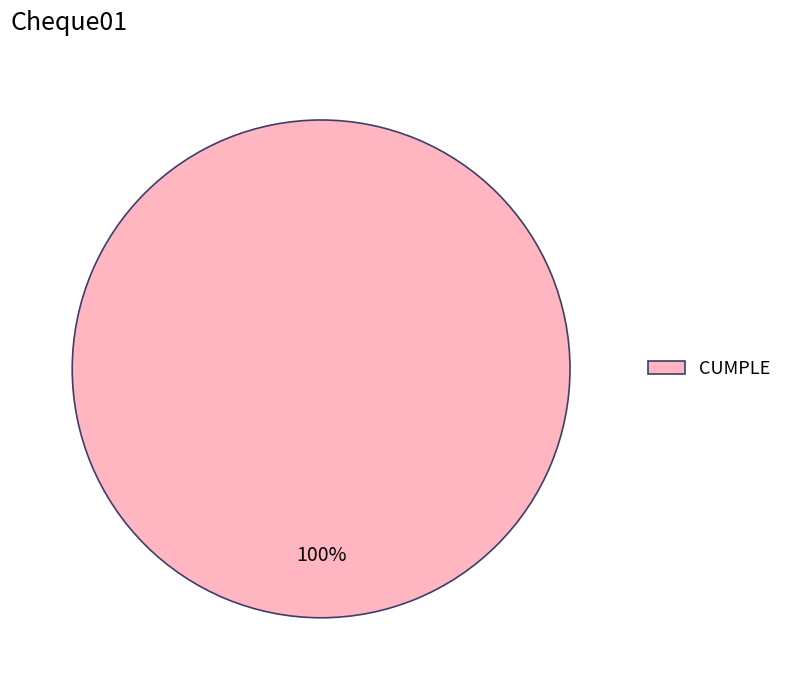

Is there any slice that represents more than half of the pie?

Yes